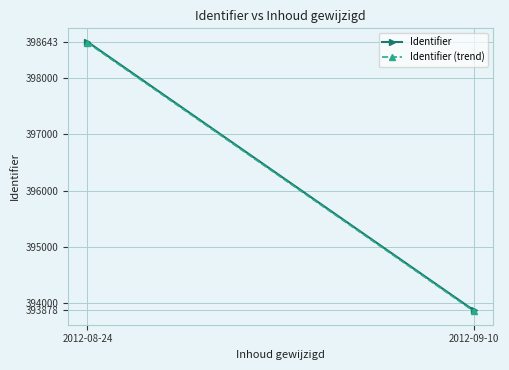

What is the difference between the highest and lowest values at 2012-09-10?

15.8